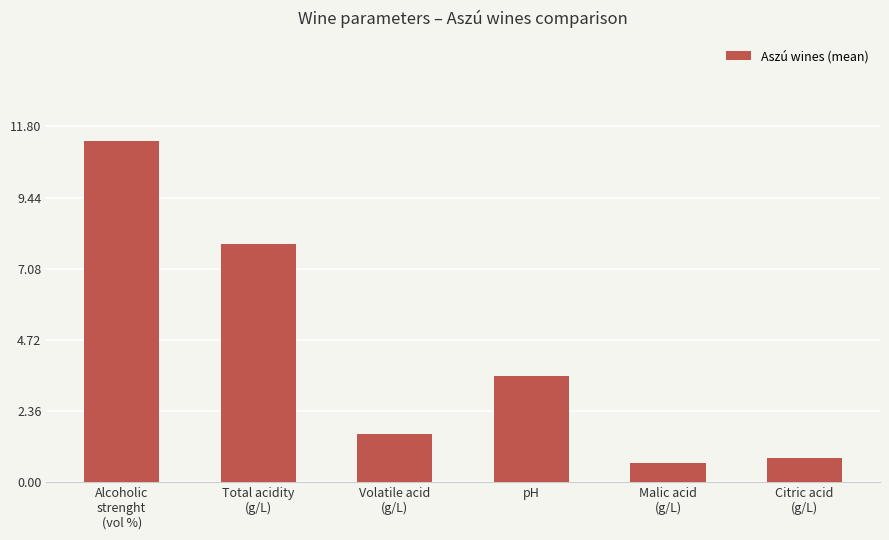

True or false: the data shows 0.6 at Malic acid
(g/L).

True